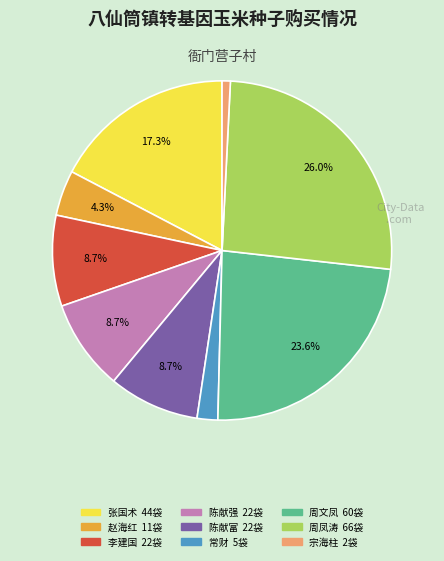

Is there any slice that represents more than half of the pie?

No